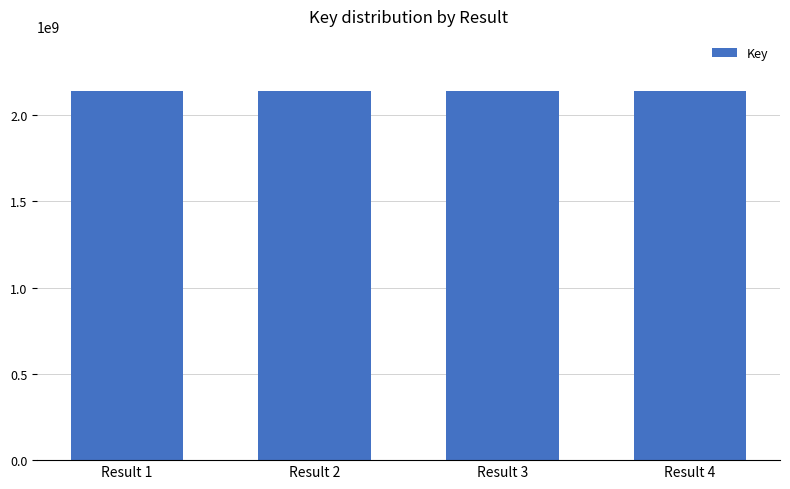

What is the ratio of the value at Result 1 to the value at Result 2?

1.0